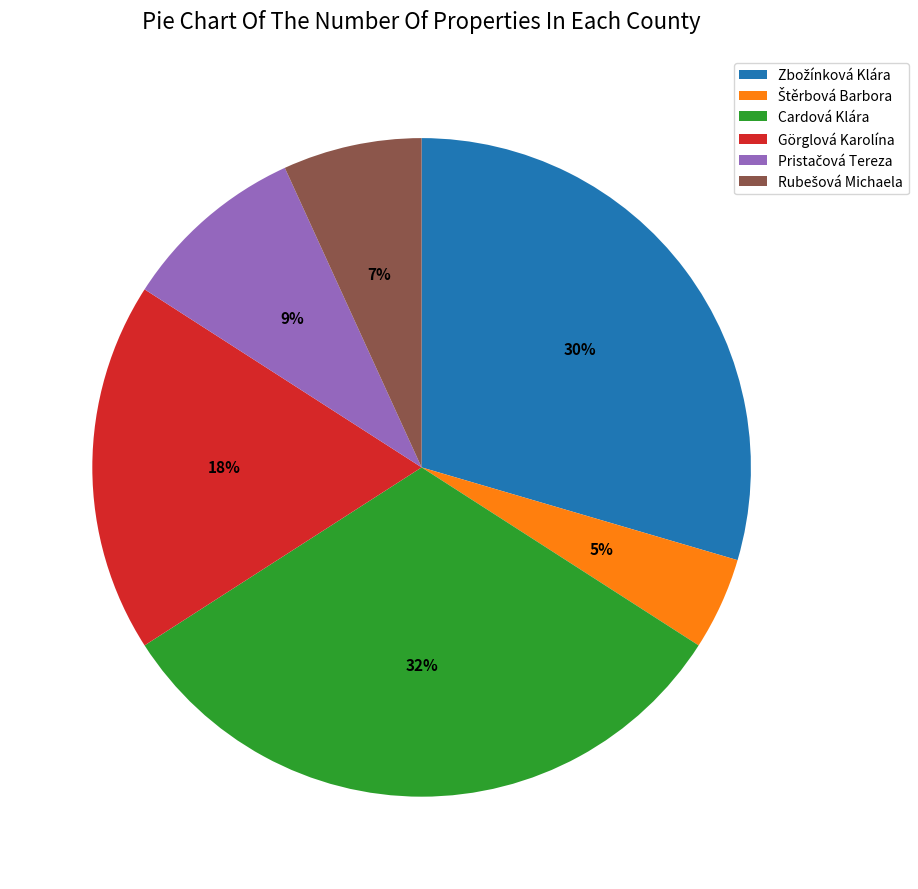

What is the largest slice in the pie chart?

Cardová Klára